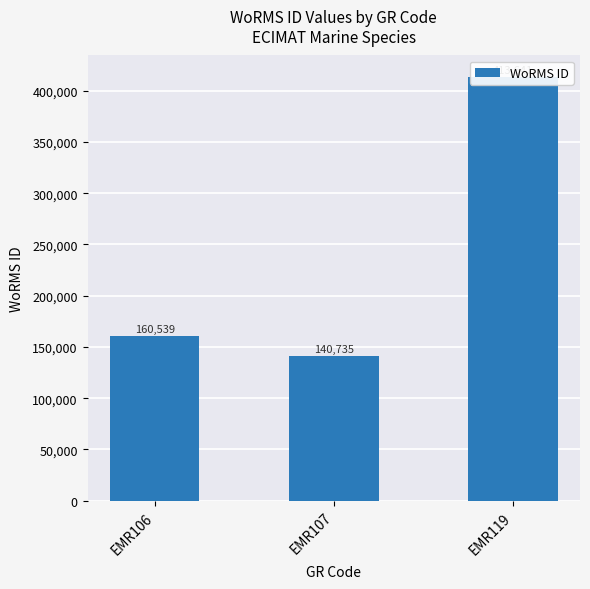

What is the smallest value displayed?

140735